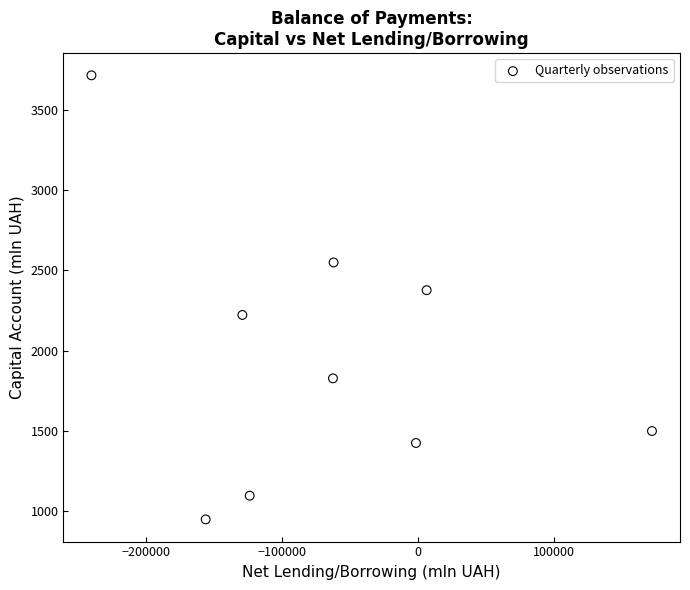

What is the average X value?

-66321.9